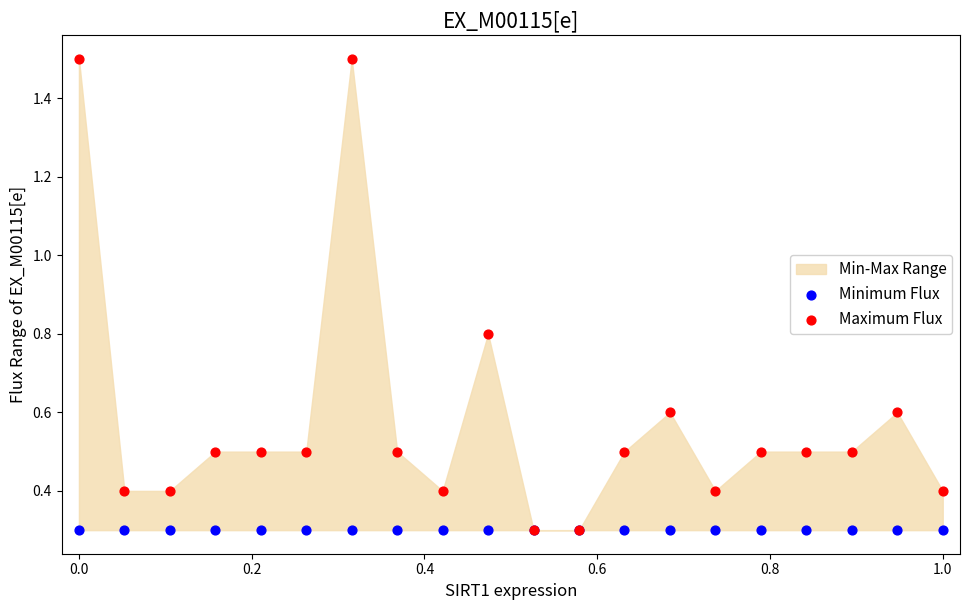

Which series reaches the minimum Y coordinate?

Minimum Flux